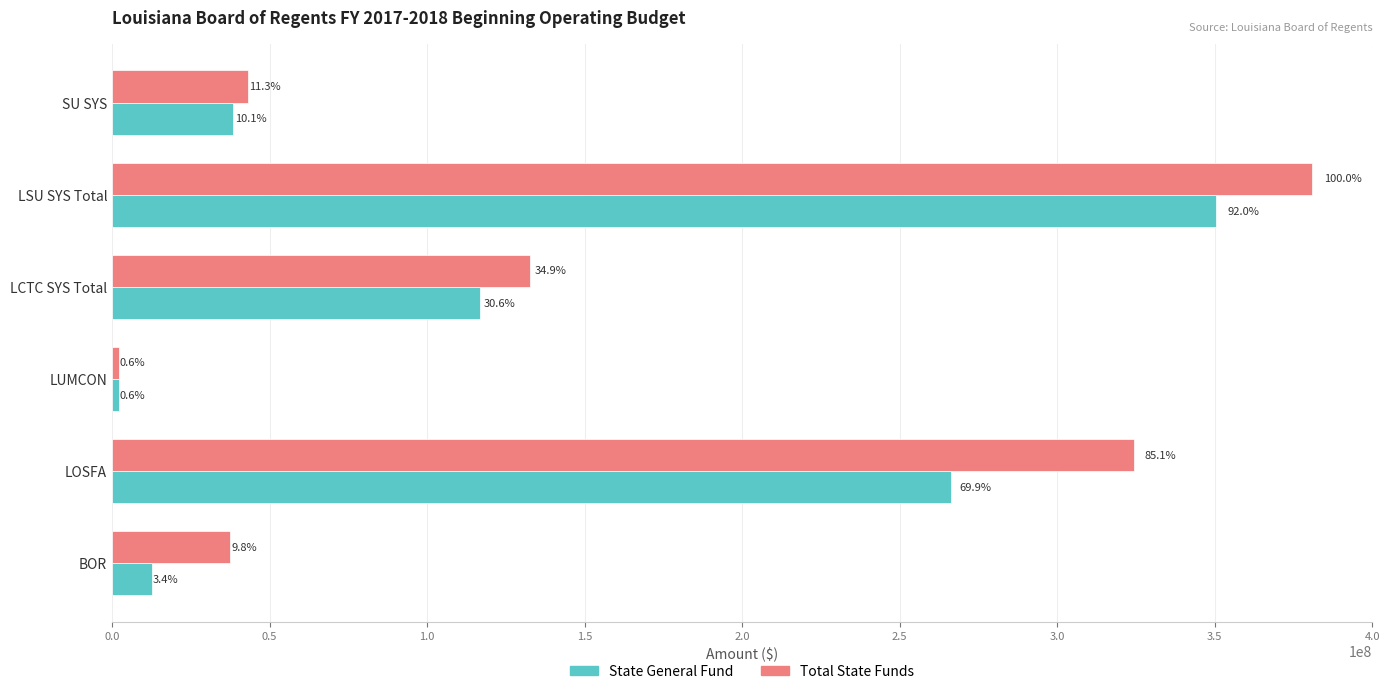

What are all the series names shown in the legend?

State General Fund, Total State Funds